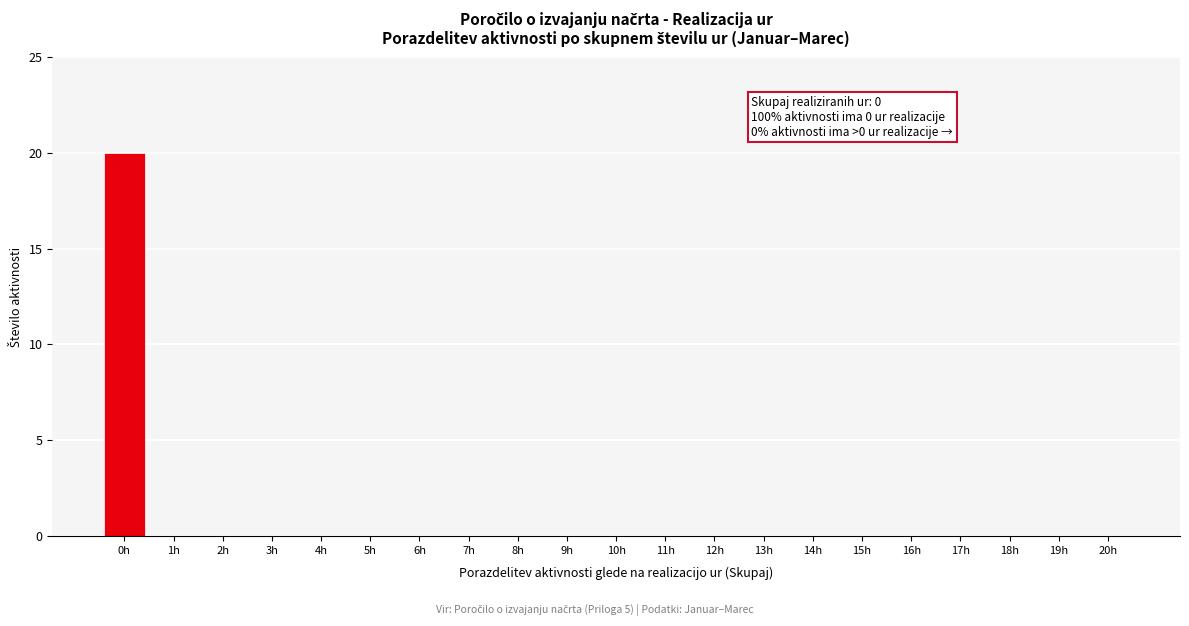

Reading left to right, list all the values displayed in this chart.

0h=20	1h=0	2h=0	3h=0	4h=0	5h=0	6h=0	7h=0	8h=0	9h=0	10h=0	11h=0	12h=0	13h=0	14h=0	15h=0	16h=0	17h=0	18h=0	19h=0	20h=0